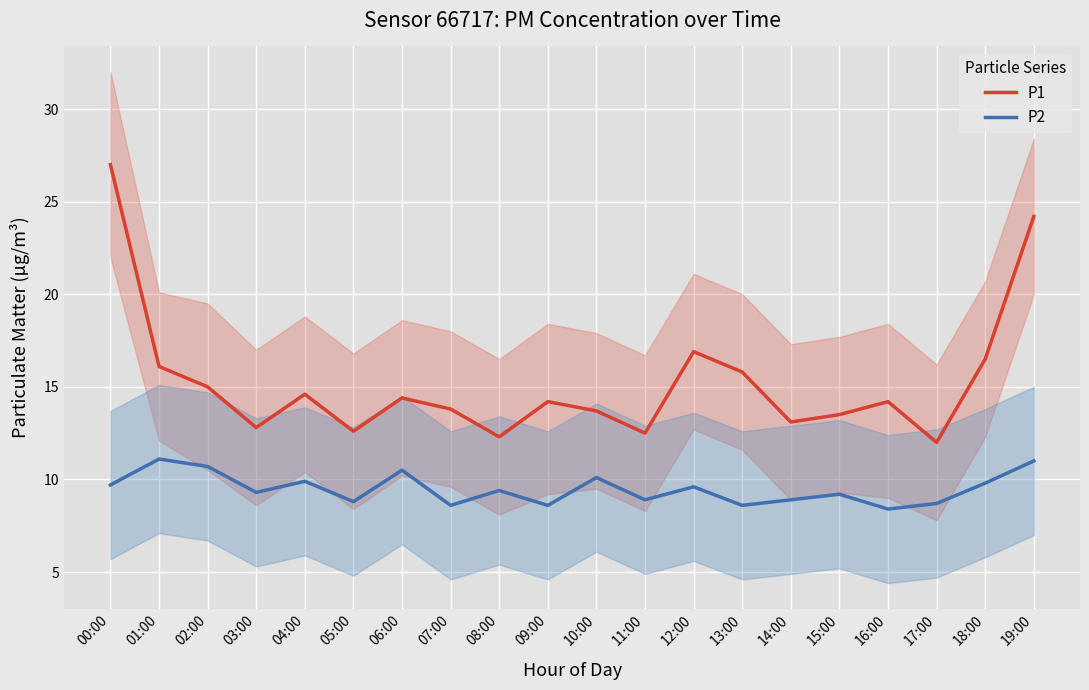

List the series in order of their overall mean, lowest first.

P2, P1